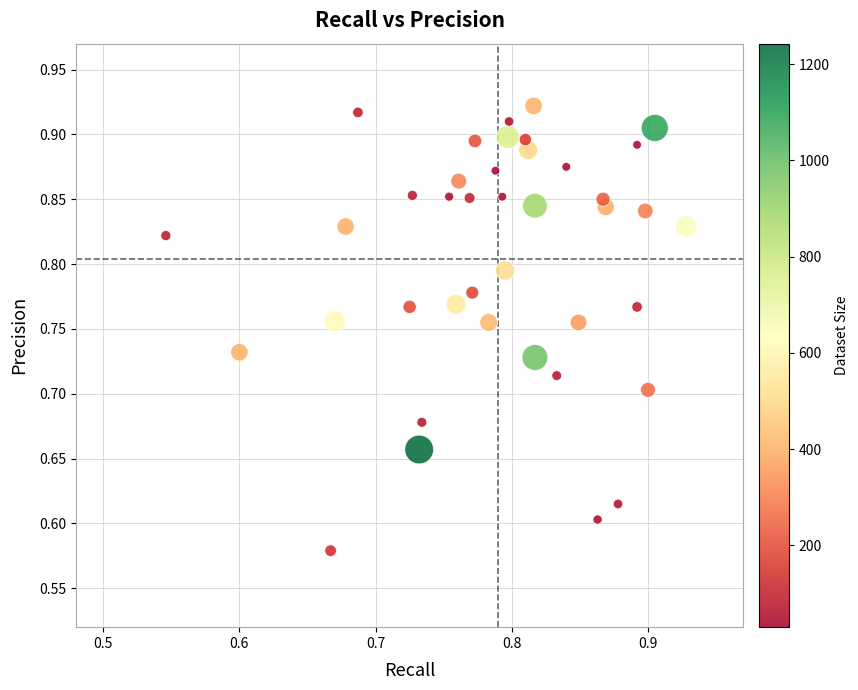

What is the range of X values (max minus min)?

0.4